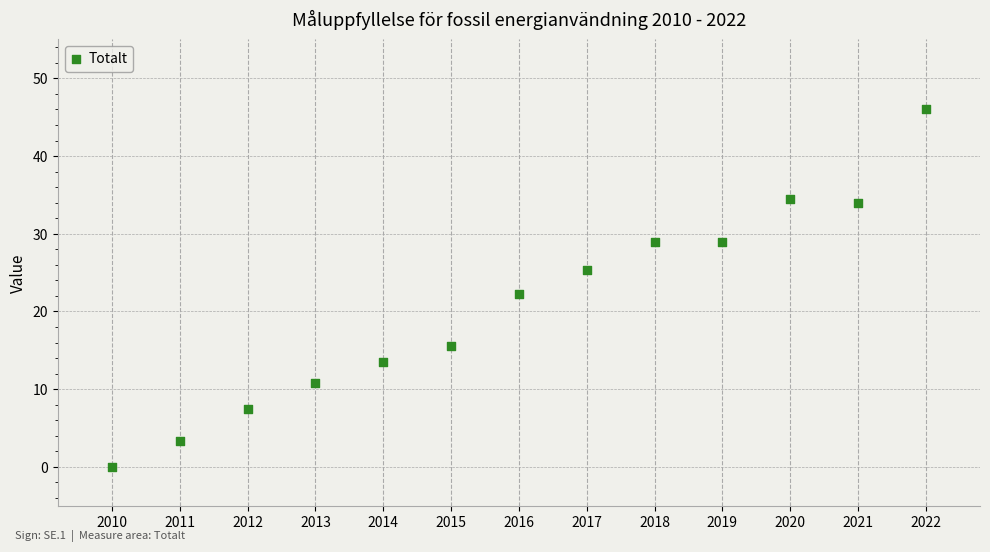

What Y value in the scatter plot is closest to 23?

22.3